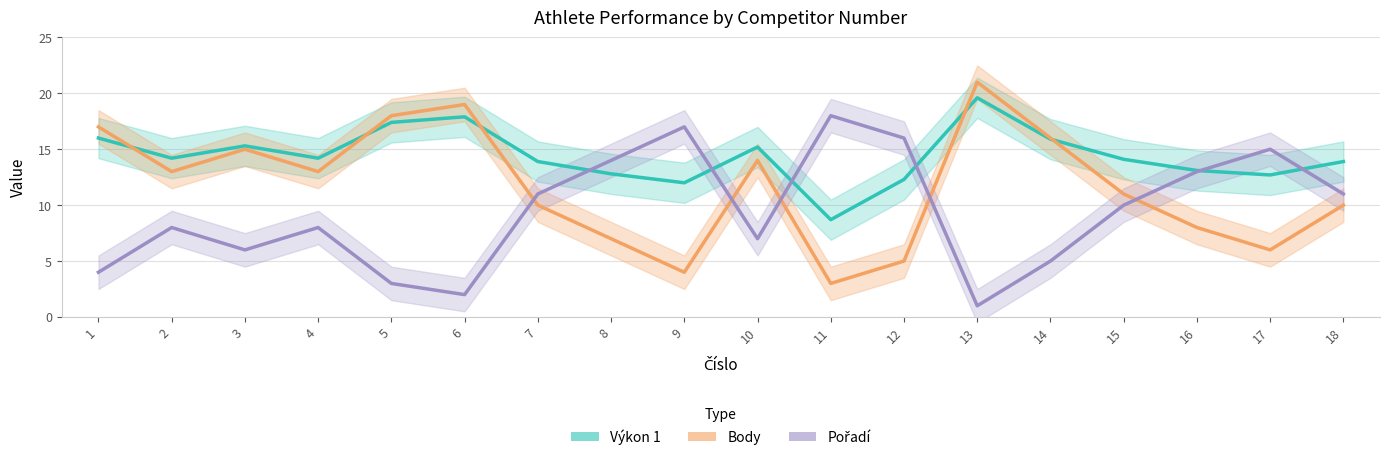

At which category does Pořadí reach its first local peak?

2